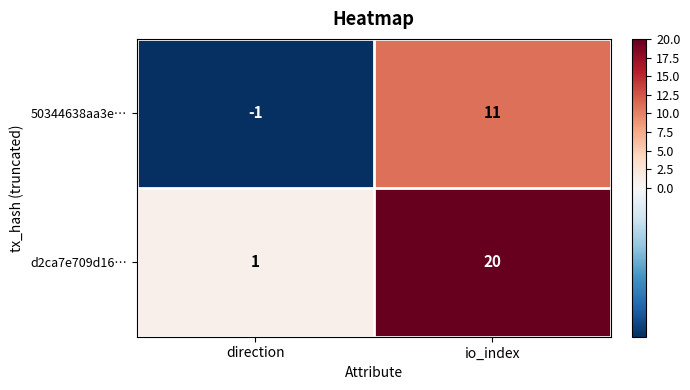

What is the approximate value of 50344638aa3e… at io_index?

11